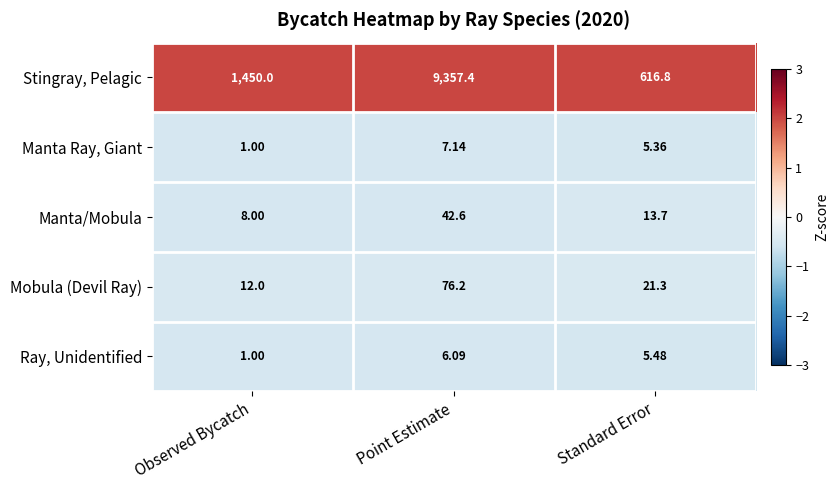

Where does the Mobula (Devil Ray) series first go above 21?

Point Estimate